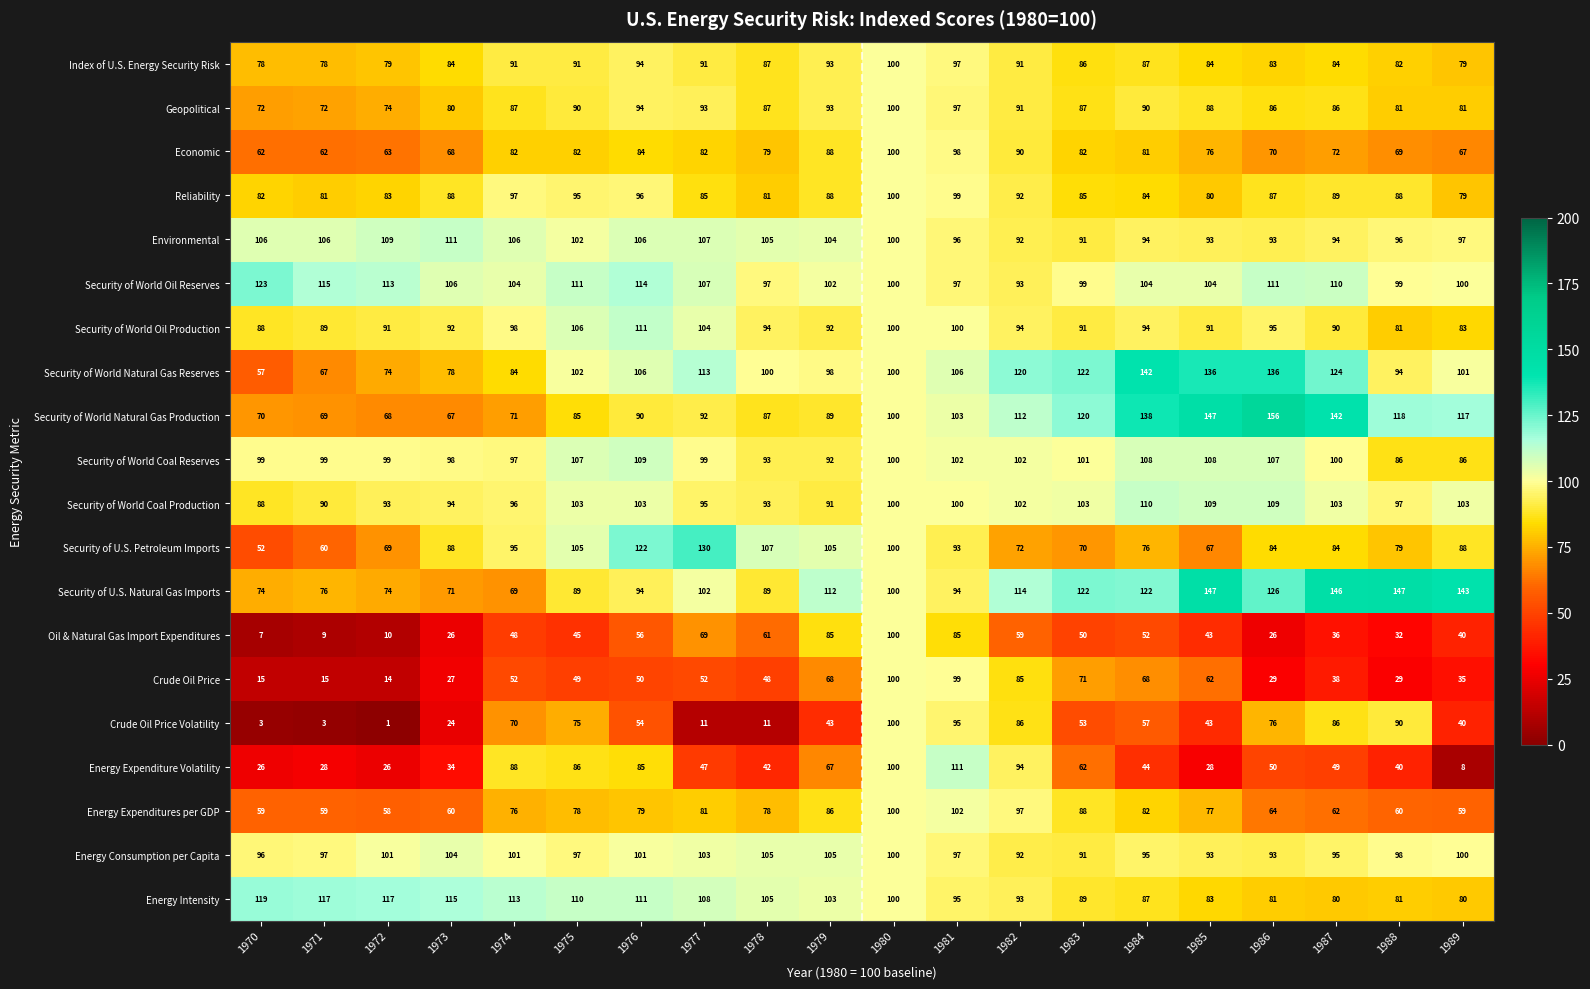

The value of Security of World Natural Gas Reserves at 1974 is 84. True or false?

True